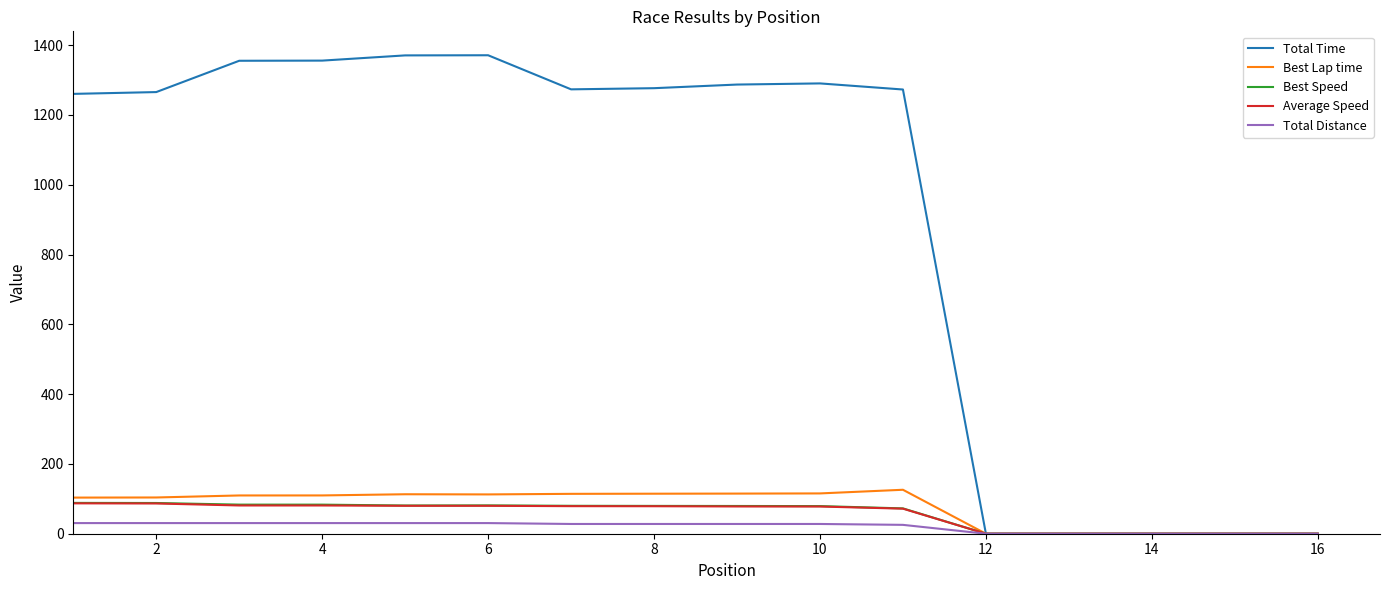

What is the greatest value displayed?

1371.2